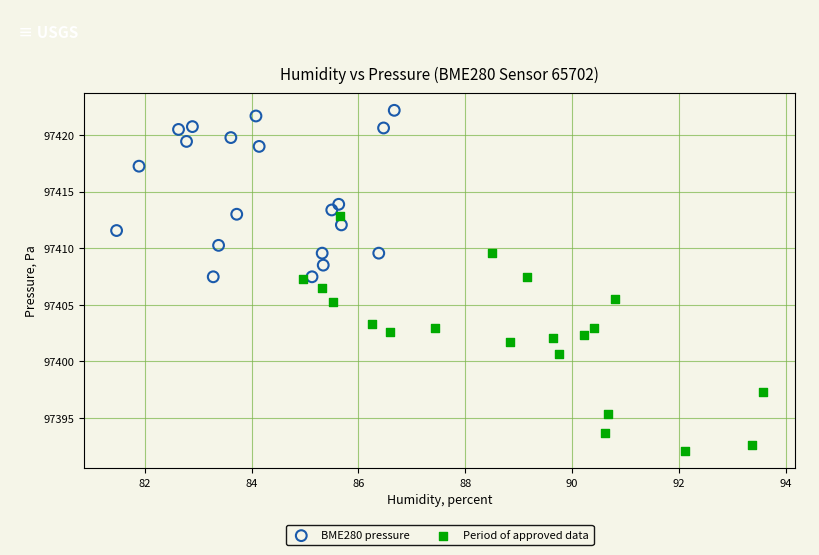

Which series has the largest Y range (max minus min)?

Period of approved data